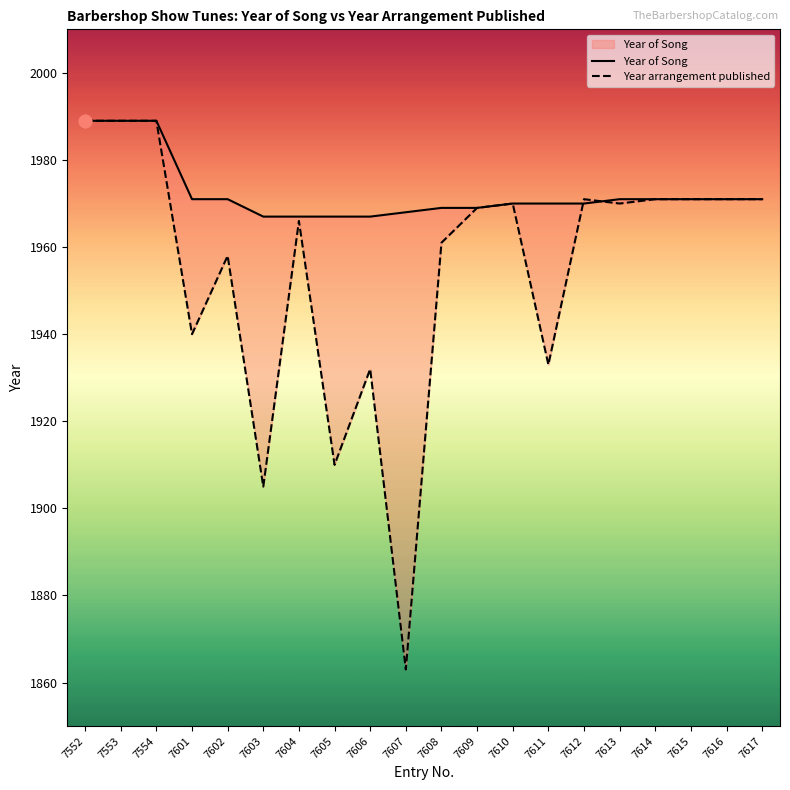

Is the value of Year of Song at 7605 greater than the value of Year arrangement published at 7617?

No